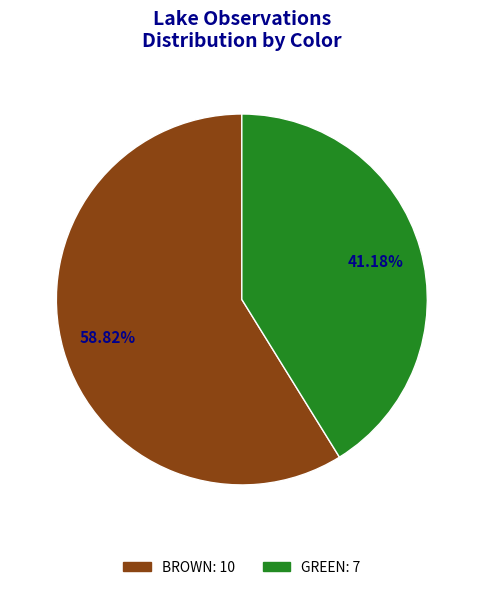

To the nearest percent, what portion does GREEN represent?

41%